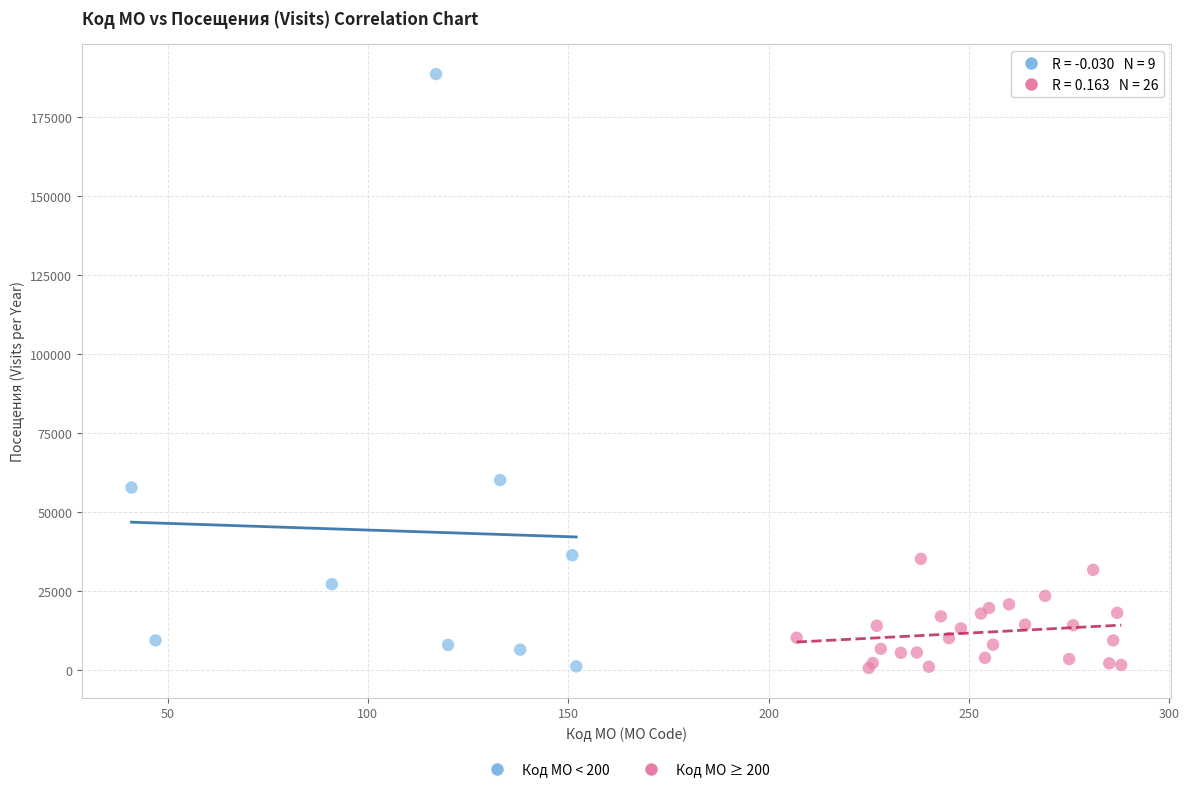

Which series reaches the maximum Y coordinate?

Код МО < 200